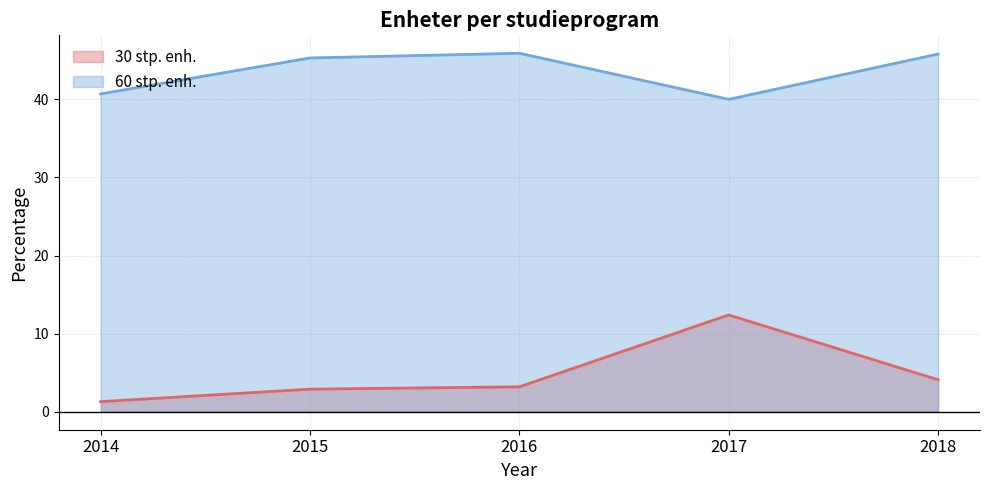

Rank the series by their maximum value, from lowest to highest.

30 stp. enh., 60 stp. enh.